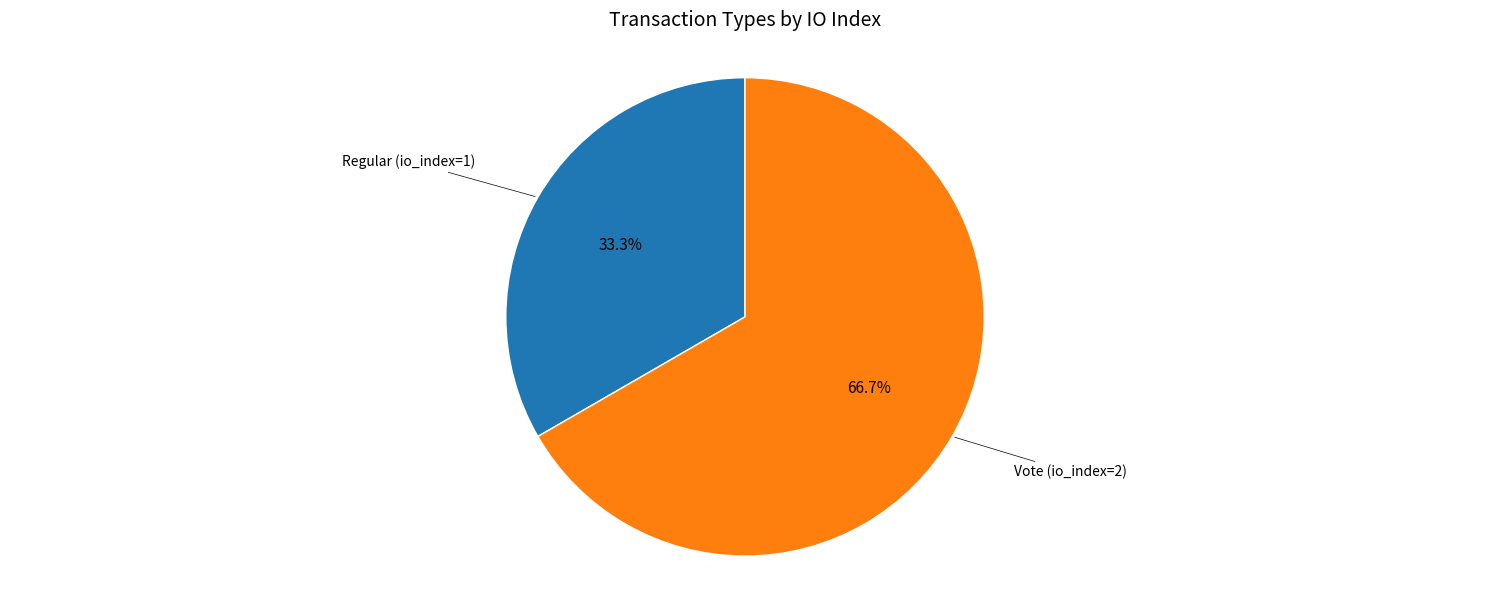

Is there any slice that represents more than half of the pie?

Yes